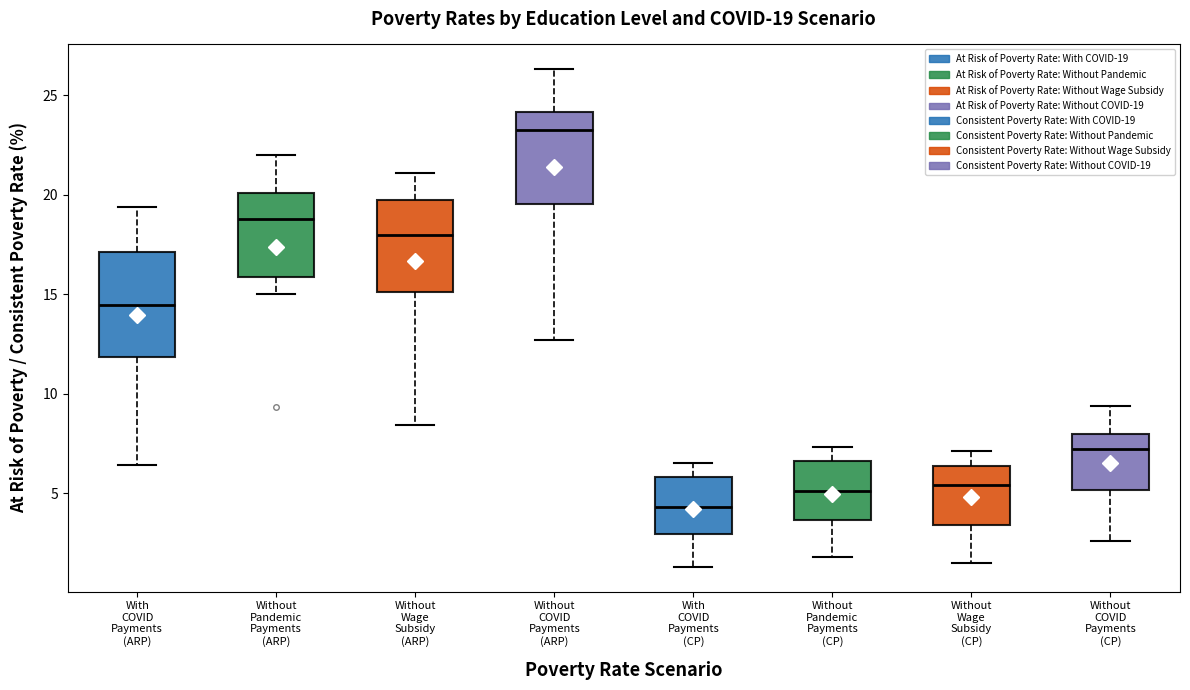

Which box is the tallest, from its lower edge to its upper edge?

With COVID Payments (ARP)